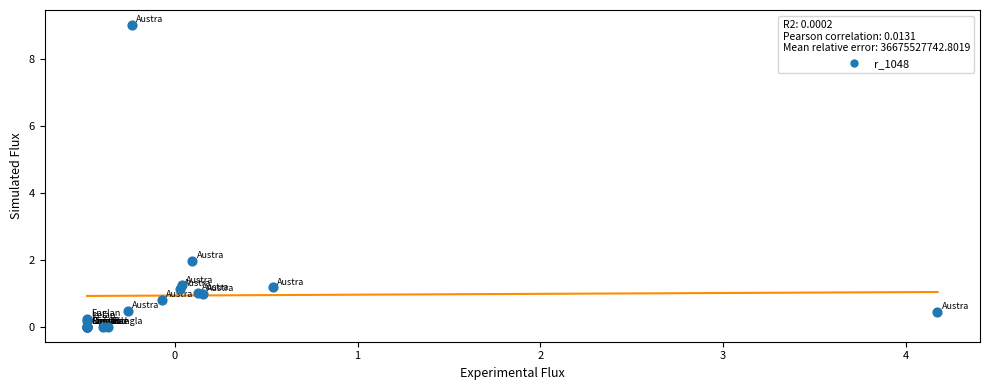

What Y value in the scatter plot is closest to 4?

2.0